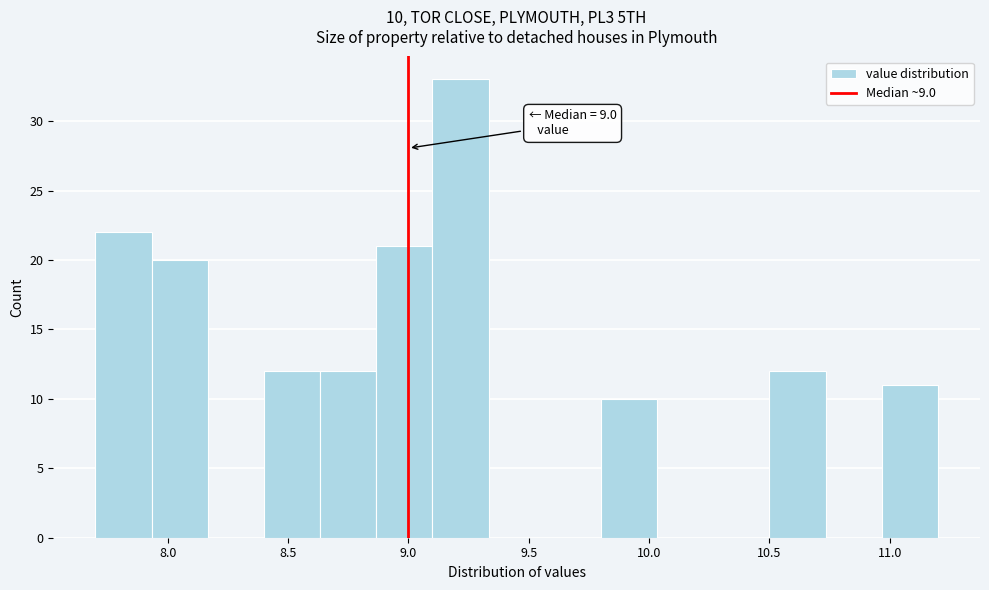

Over which range of the x-axis is the bar tallest?

9.10 to 9.35